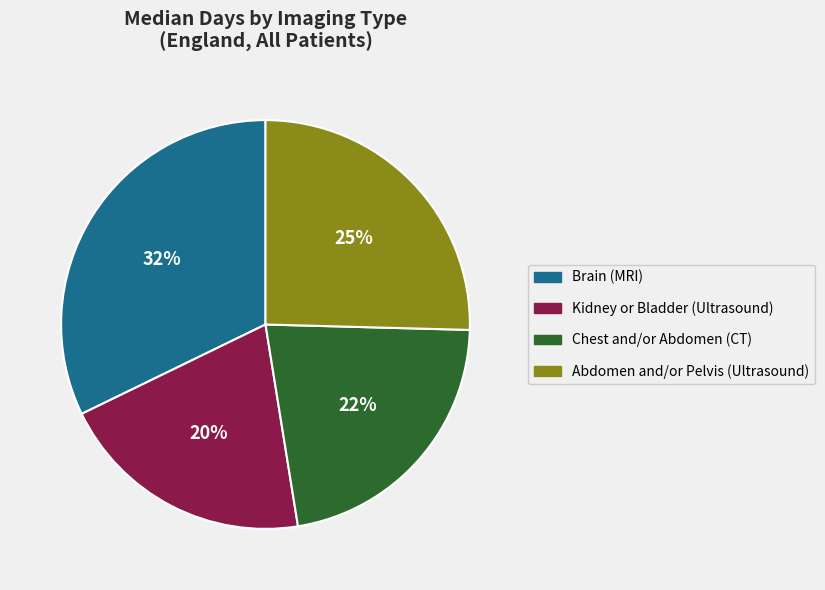

To the nearest percent, what is the difference between the largest and smallest slice percentages?

12%